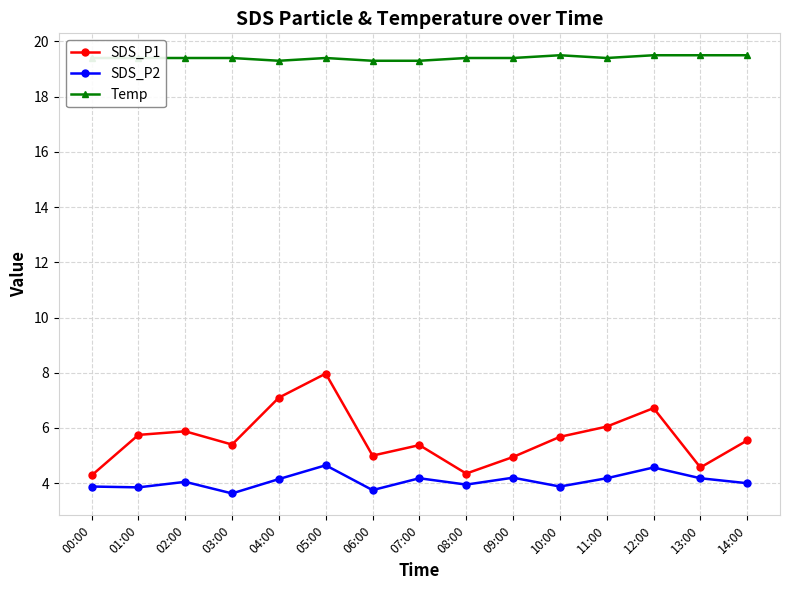

What is the total value across all series at 04:00?

30.6